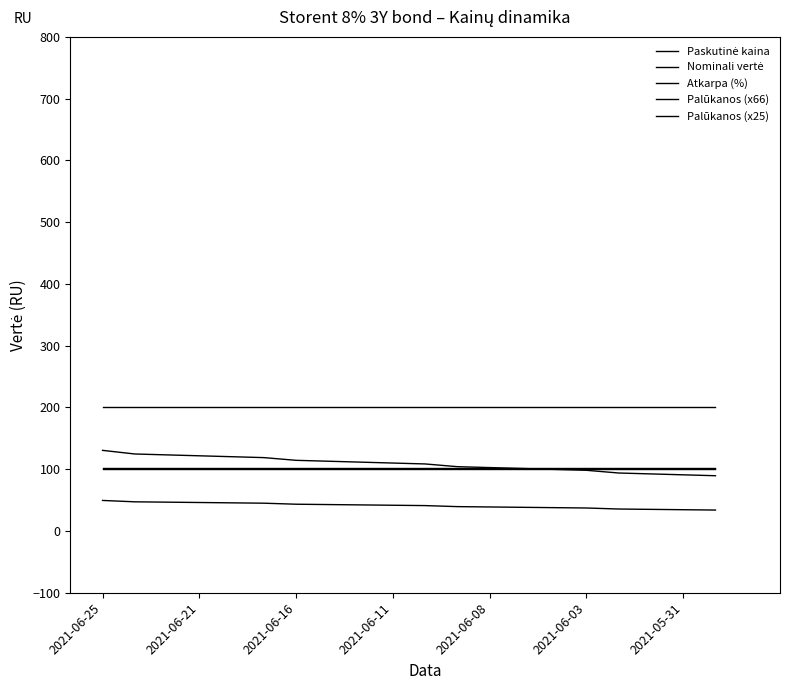

Reading right to left, list all the values displayed in this chart.

Paskutinė kaina: 101.7	101.7	101.7	101.7	101.7	101.7	101.7	101.7	101.7	101.7	101.7	101.7	101.7	101.7	101.7	101.7	101.7	101.7	101.7	101.7
Nominali vertė: 100.0	100.0	100.0	100.0	100.0	100.0	100.0	100.0	100.0	100.0	100.0	100.0	100.0	100.0	100.0	100.0	100.0	100.0	100.0	100.0
Atkarpa (%): 200.0	200.0	200.0	200.0	200.0	200.0	200.0	200.0	200.0	200.0	200.0	200.0	200.0	200.0	200.0	200.0	200.0	200.0	200.0	200.0
Palūkanos (x66): 89.5	90.9	92.4	93.9	98.3	99.7	101.2	102.7	104.1	108.5	110.0	111.5	112.9	114.4	118.8	120.3	121.7	123.2	124.7	130.5
Palūkanos (x25): 33.9	34.4	35.0	35.6	37.2	37.8	38.3	38.9	39.4	41.1	41.7	42.2	42.8	43.3	45.0	45.6	46.1	46.7	47.2	49.4